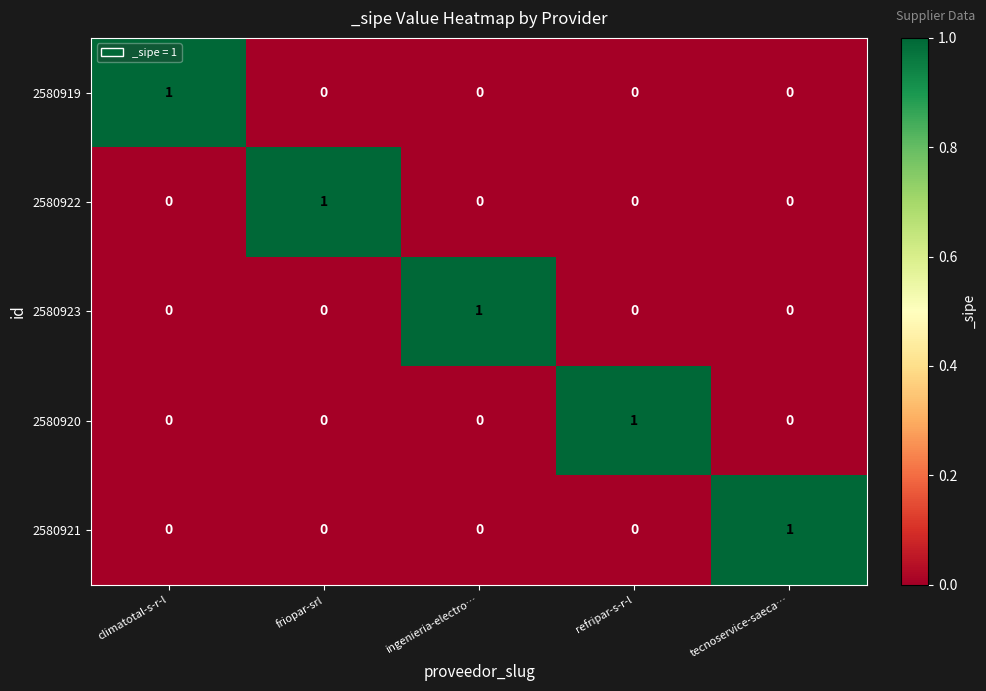

How many 2580919 values are between 0 and 1?

5